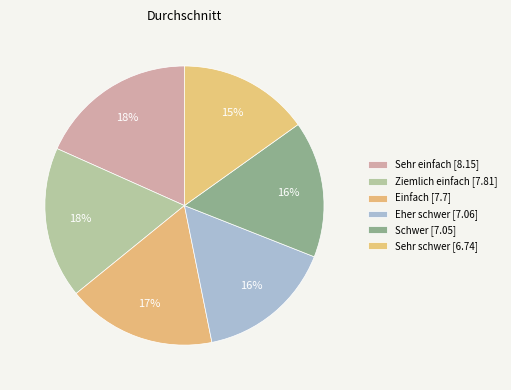

How many segments does this pie chart have?

6